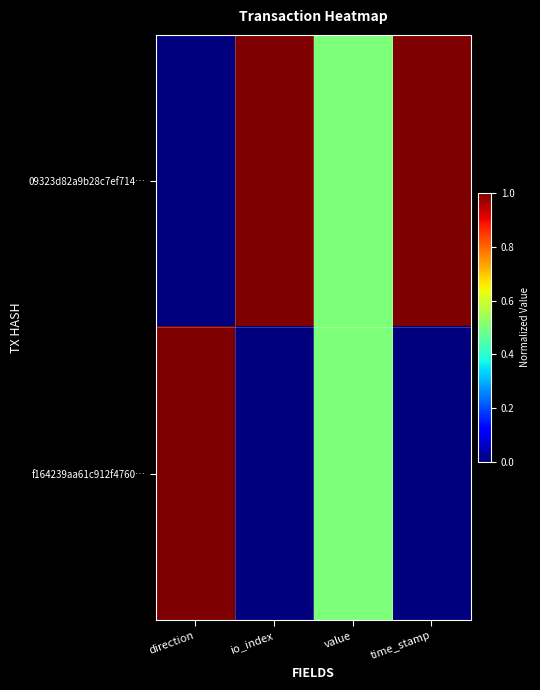

Which series has the widest spread of values?

09323d82a9b28c7ef714…